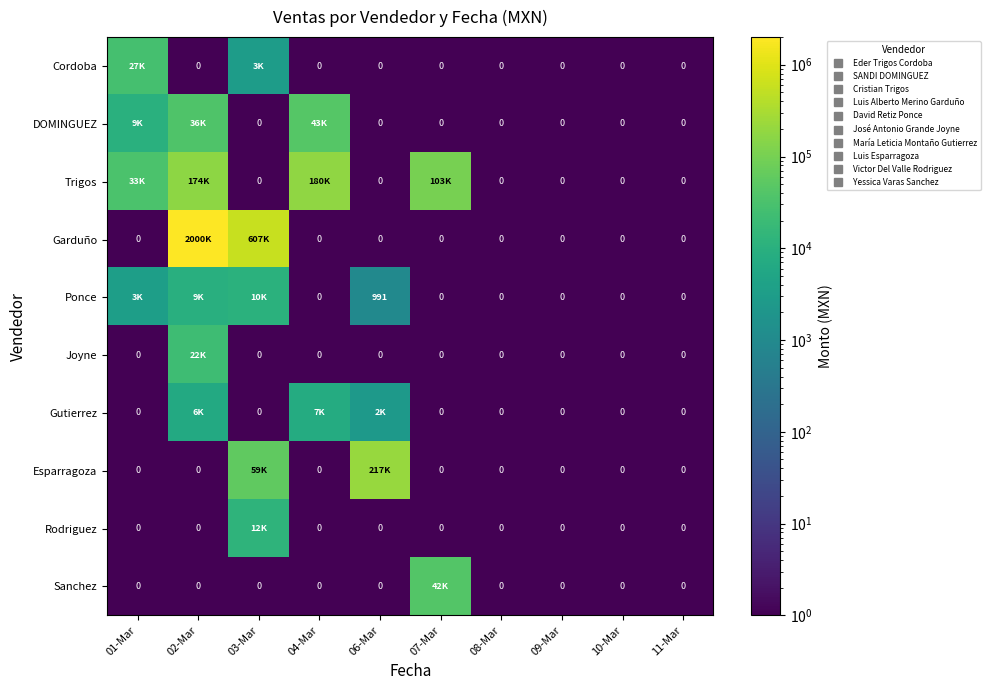

What is the difference between the maximum and second lowest values in the Gutierrez series?

7349.9